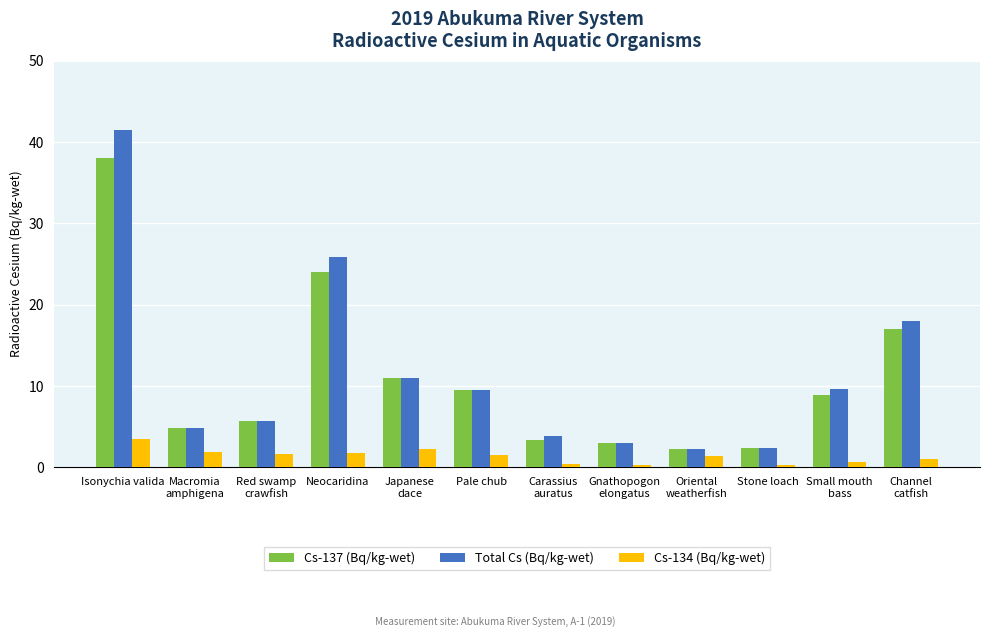

How many groups of bars are there?

12